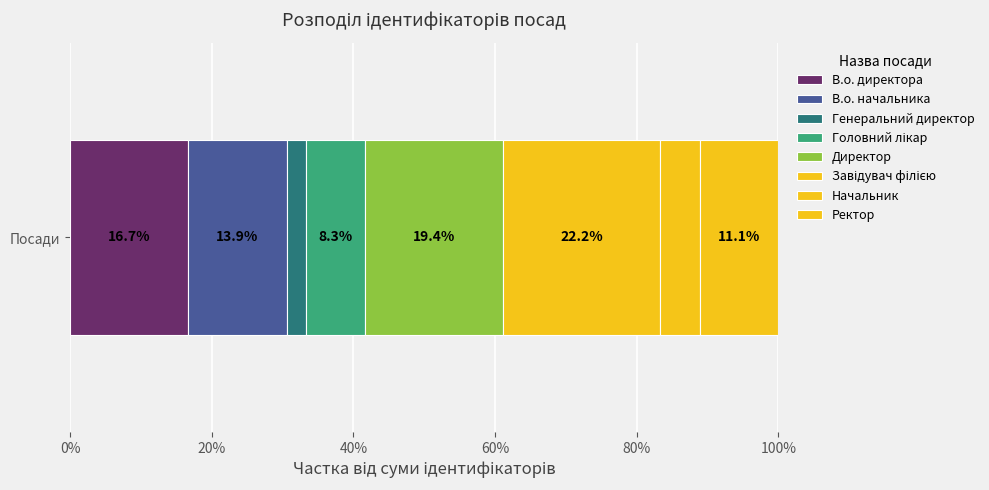

What position from the left is Завідувач філією?

6